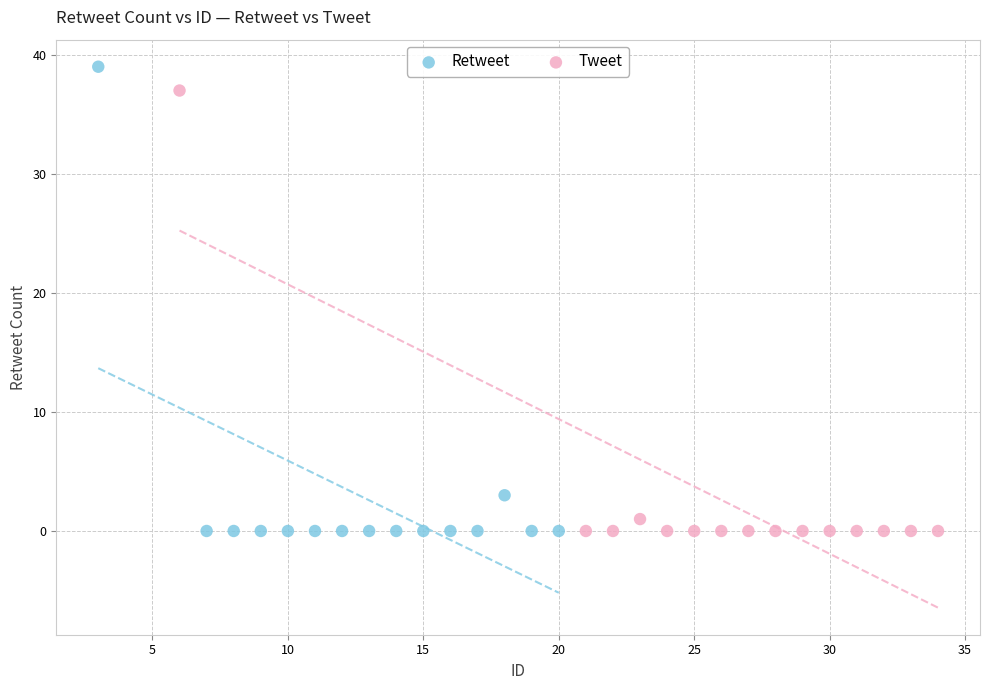

Which series reaches the maximum Y coordinate?

Retweet